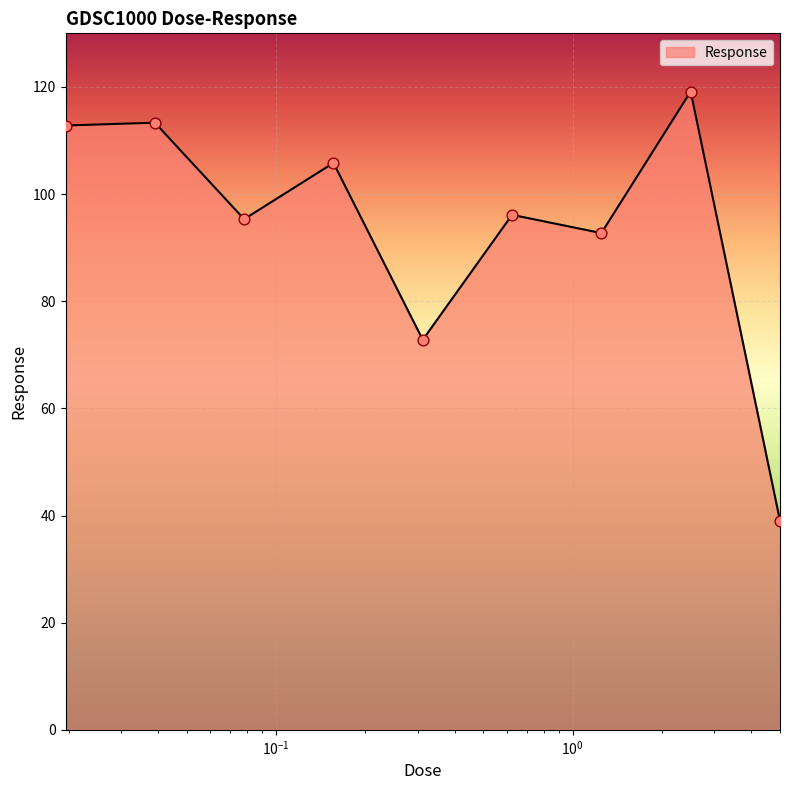

What is the difference between the maximum and minimum values?

80.1